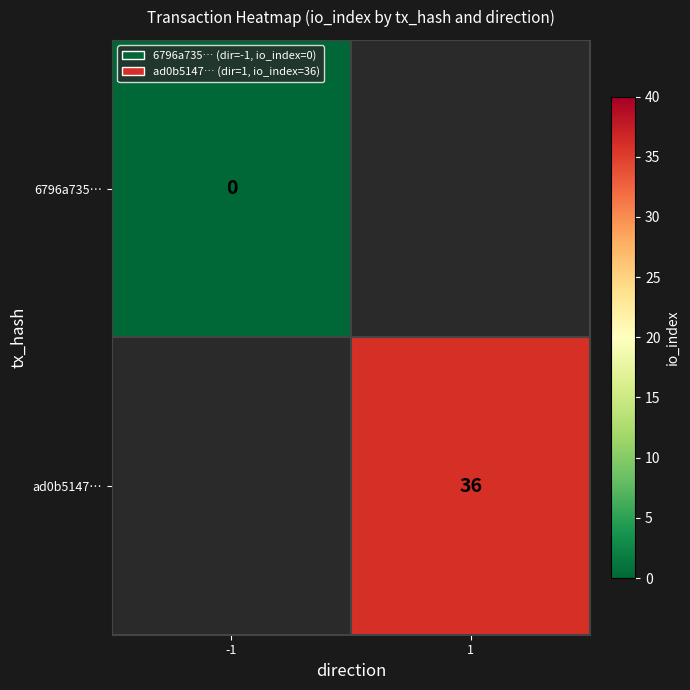

True or false: ad0b5147… has a value of 36 at 1.

True